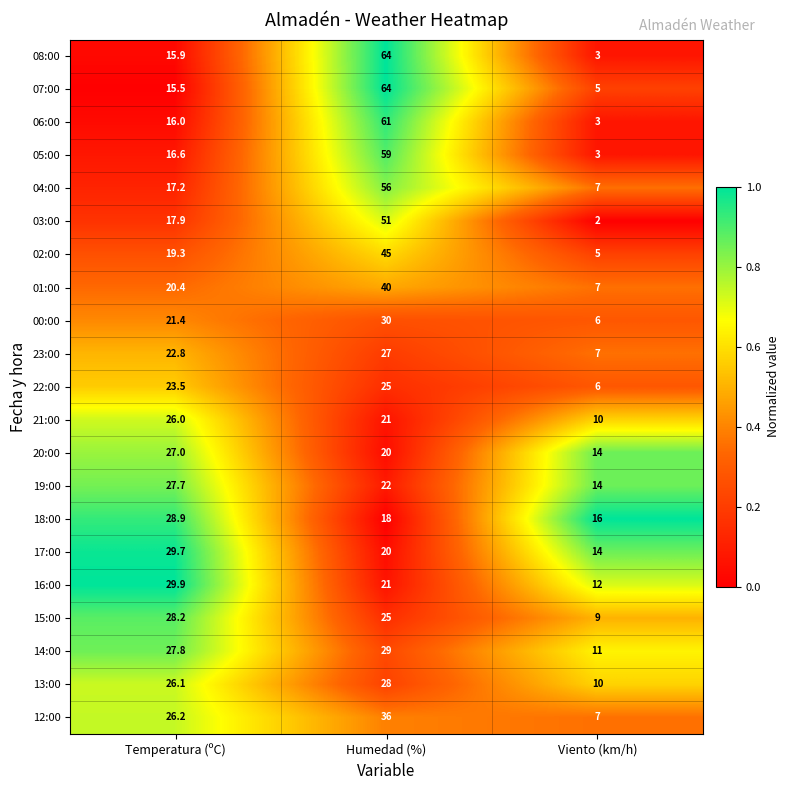

True or false: 23:00 has a value of 7.0 at Viento (km/h).

True